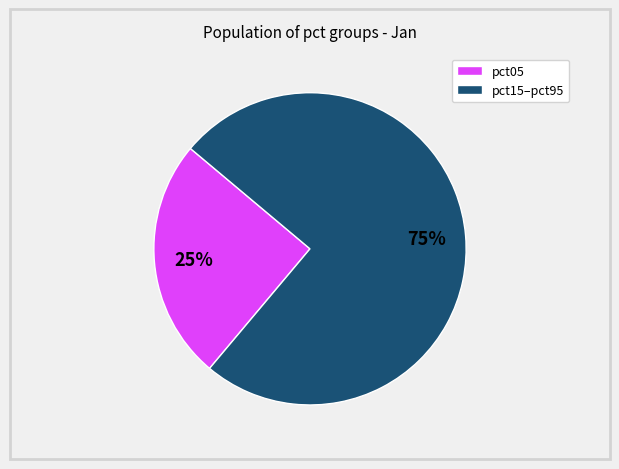

To the nearest percent, what is the average slice percentage?

50%